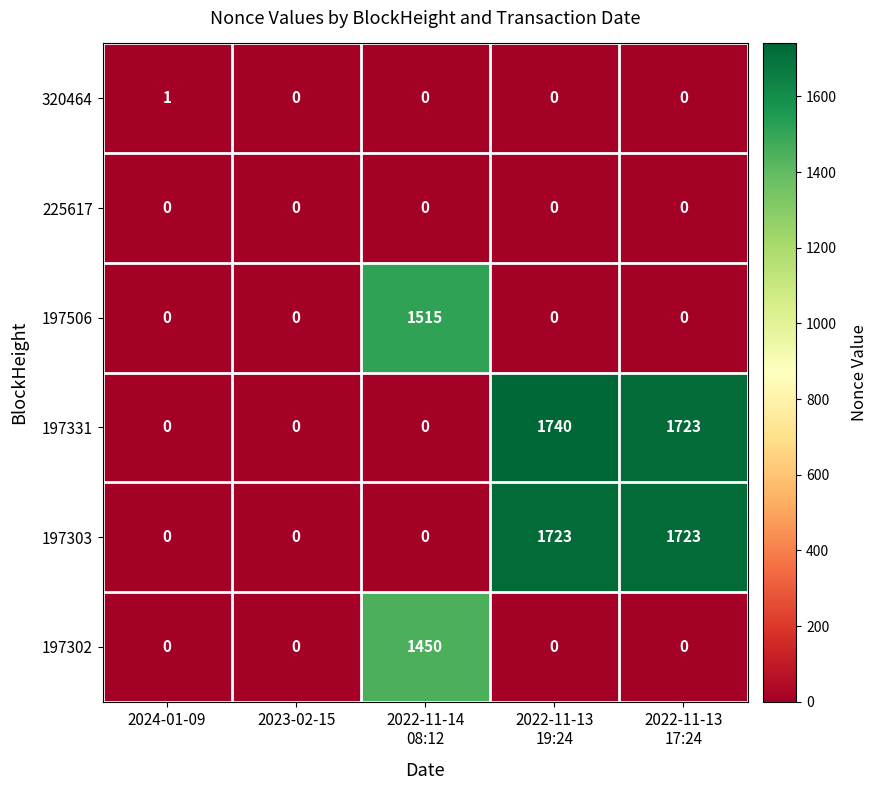

List the series in order of their peak value, lowest first.

225617, 320464, 197302, 197506, 197303, 197331